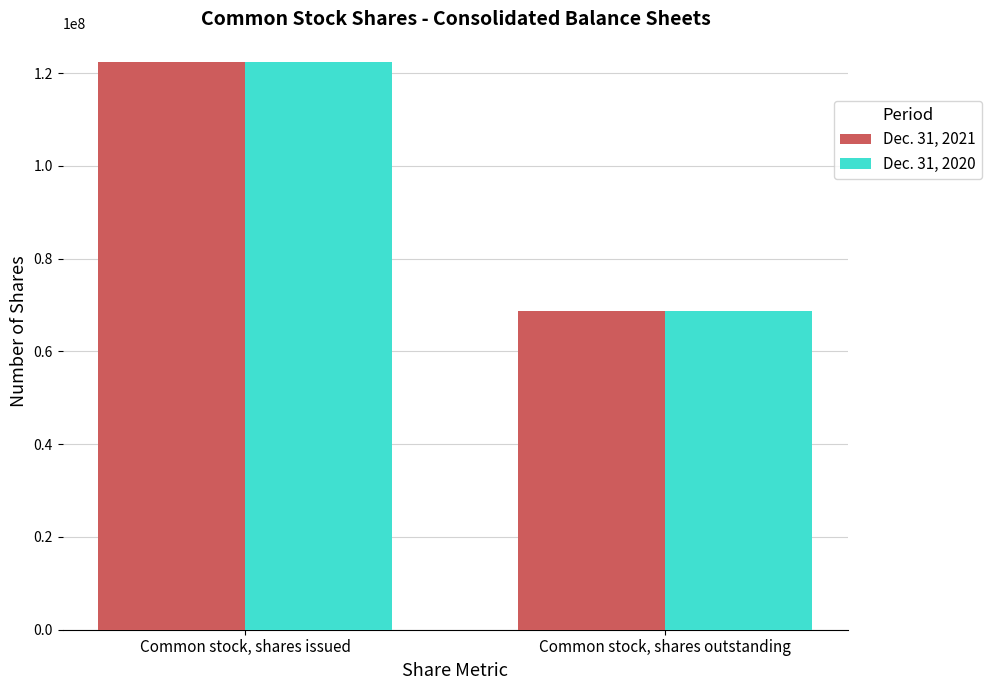

What are all the series names shown in the legend?

Dec. 31, 2021, Dec. 31, 2020